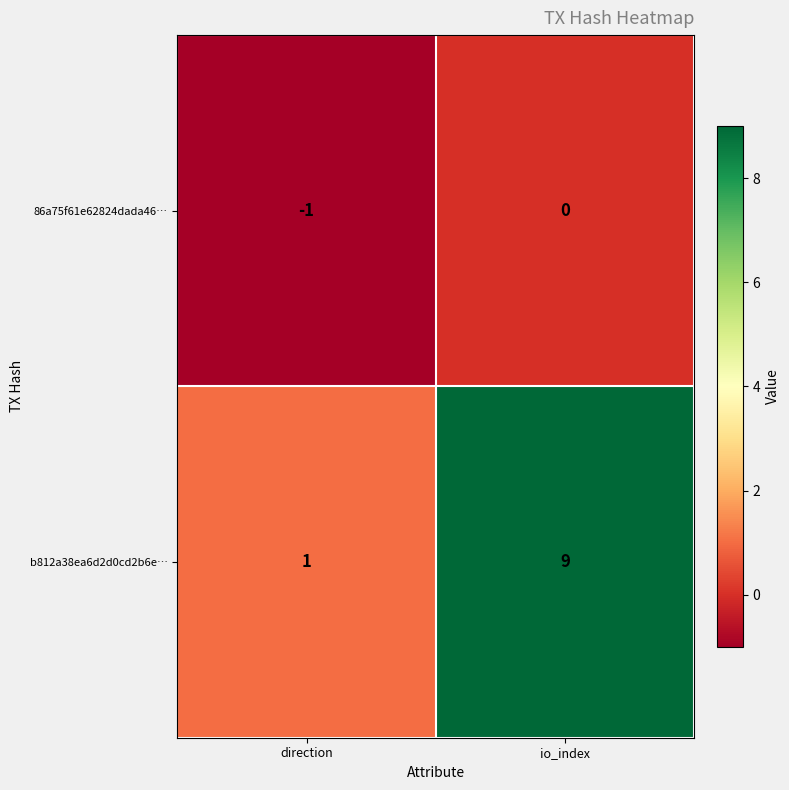

Read the b812a38ea6d2d0cd2b6e… value at io_index.

9